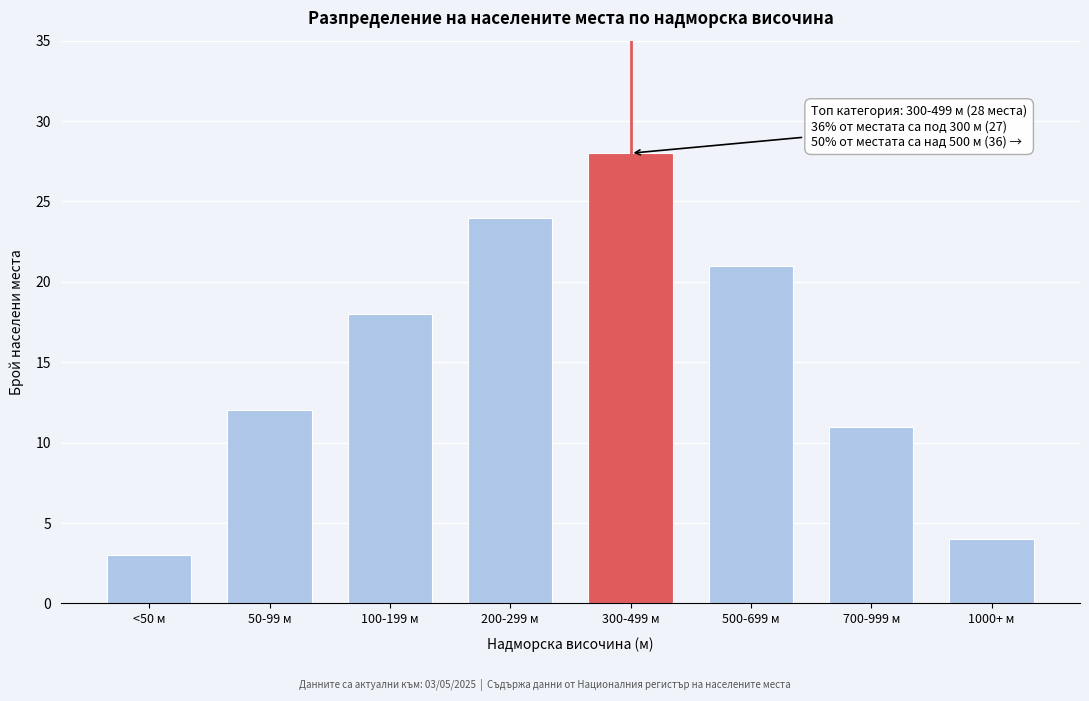

Reading left to right, list all the values displayed in this chart.

3	12	18	24	28	21	11	4